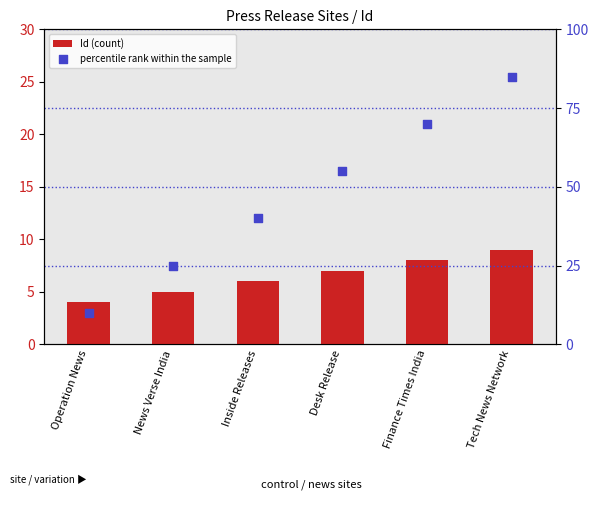

What are all the series names shown in the legend?

Id (count), percentile rank within the sample